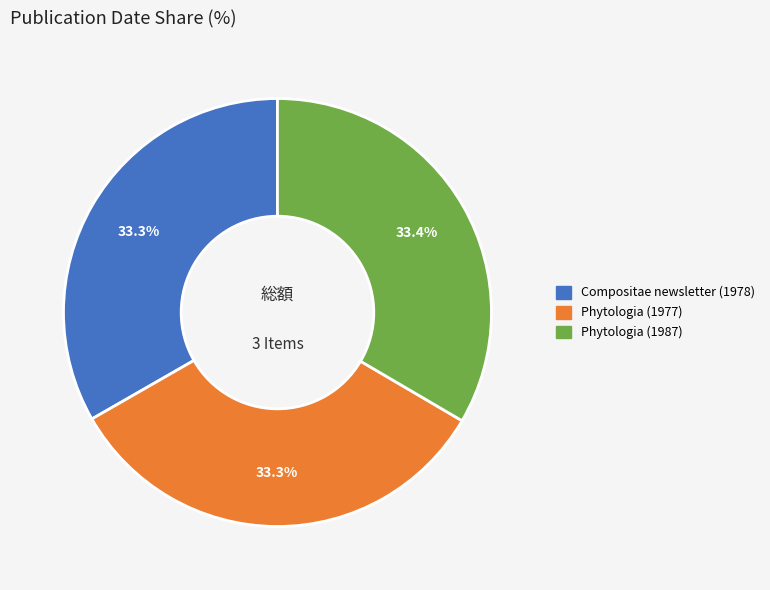

How many segments does this pie chart have?

3